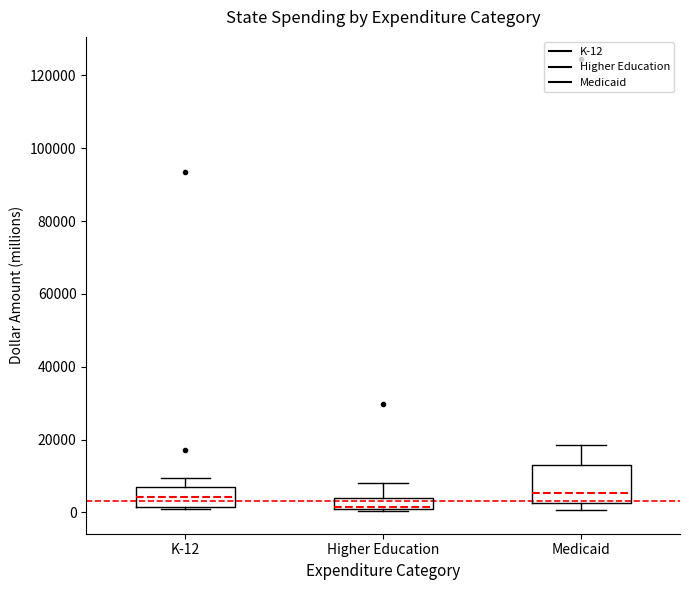

Reading left to right, read every box against the y-axis: the position of its median line, the range the box covers, and the ends of its whiskers. The values are not printed on the chart, so give them approximately, as read against the axis.

K-12: median 4000, box 2000 to 6000, whiskers 0 to 10000
Higher Education: median 2000 (drawn on the box's lower edge), box 0 to 4000, whiskers 0 to 8000
Medicaid: median 6000, box 2000 to 14000, whiskers 0 to 18000